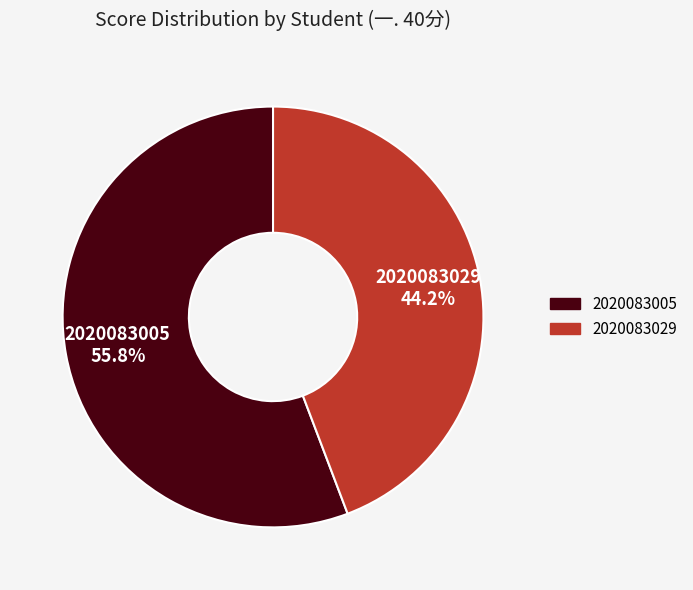

How many slices are in this pie chart?

2